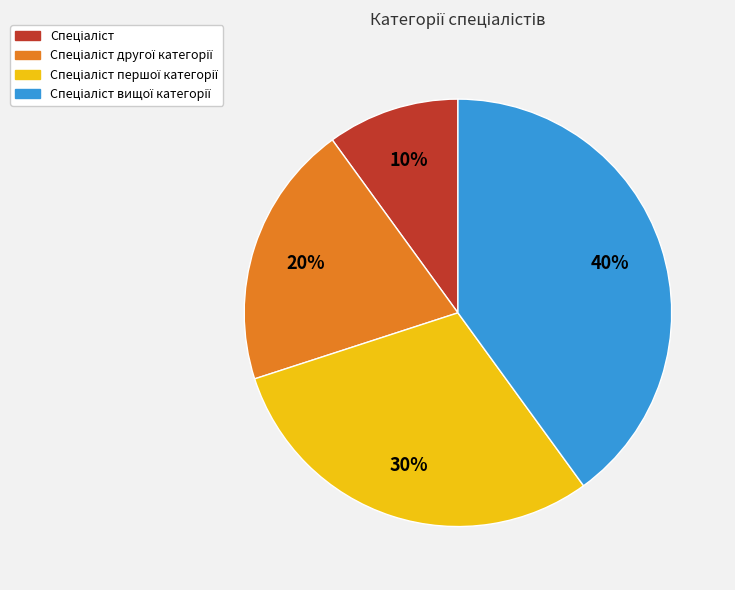

To the nearest percent, what is the average slice percentage?

25%